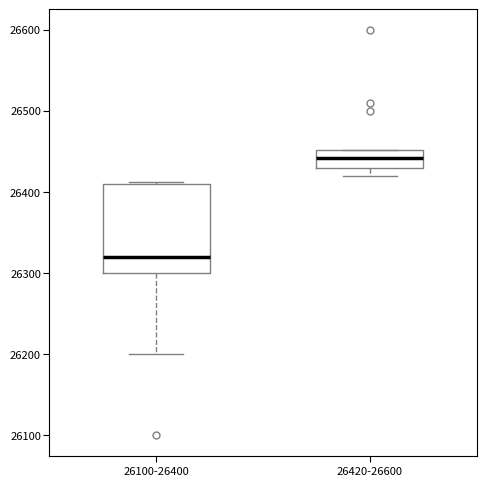

Which box's median line is the lowest?

26100-26400